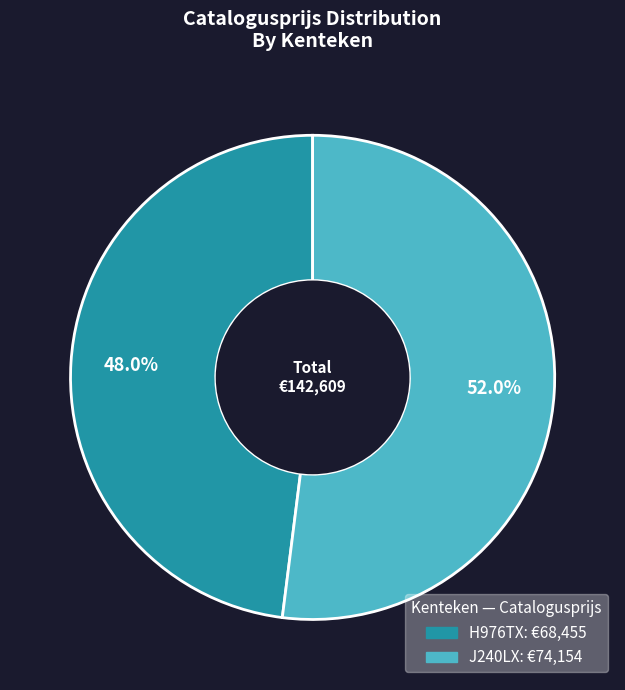

Approximately how many times larger is the value at J240LX compared to H976TX?

1.1